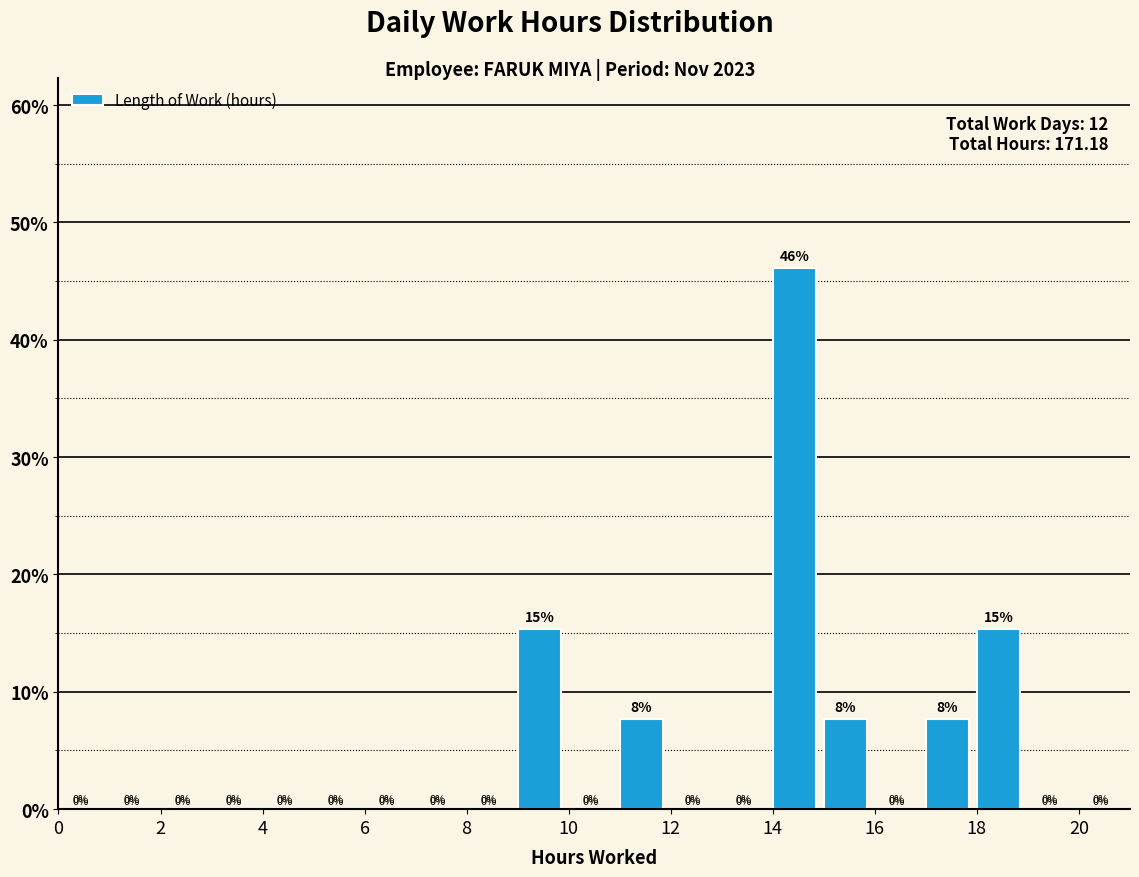

Over which range of the x-axis is the bar tallest?

14 to 15